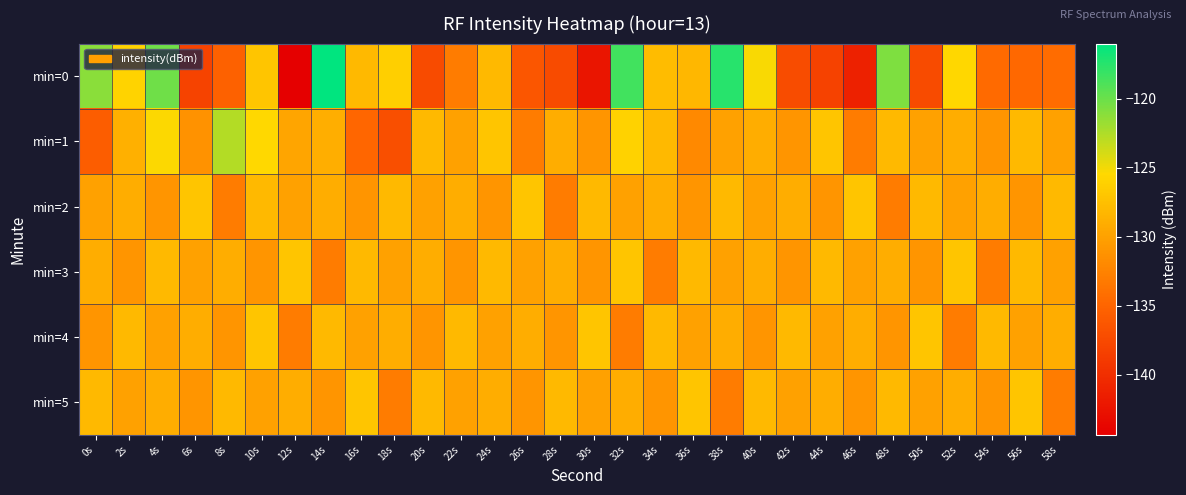

At which category is the sum across all series the highest?

32s